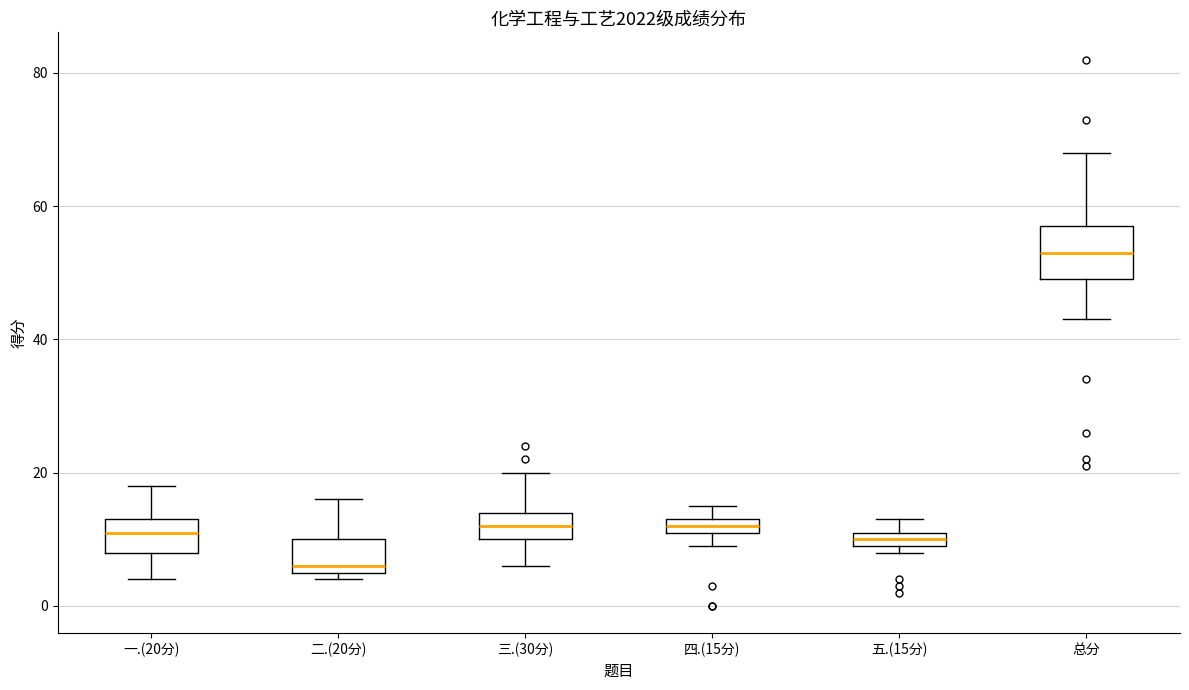

Where is the lower edge of the box for 五.(15分) on the y-axis? The values are not printed on the chart, so give them approximately, as read against the axis.

10